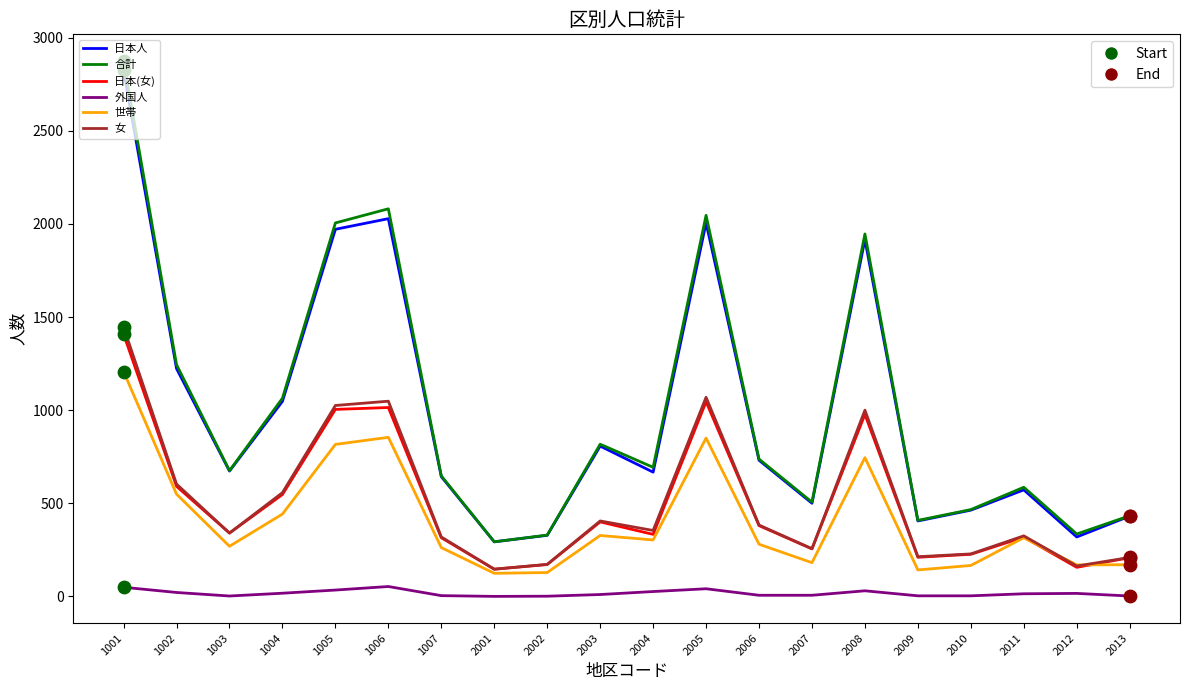

At which category is the sum across all series the highest?

1001